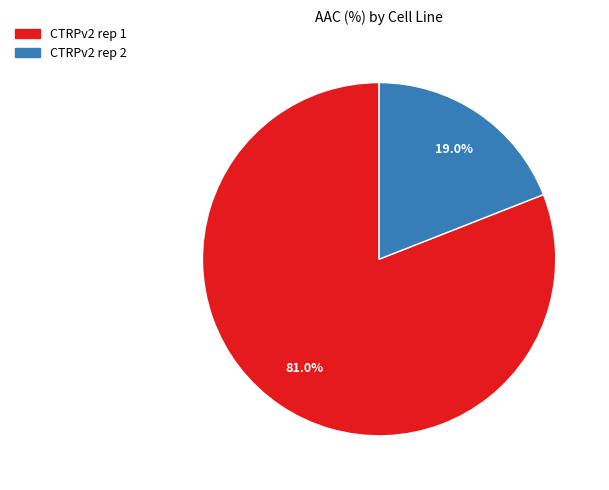

Do CTRPv2 rep 1 and CTRPv2 rep 2 together represent more than half of the pie?

Yes